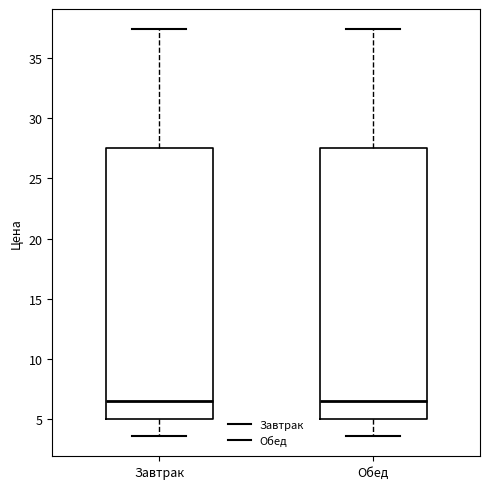

Reading left to right, transcribe this box plot: for each box, give where its median line is, the range the box spans, and where its two whiskers end, as read against the y-axis. The values are not printed on the chart, so give them approximately, as read against the axis.

Завтрак: median 6.5, box 5.0 to 27.5, whiskers 3.5 to 37.5
Обед: median 6.5, box 5.0 to 27.5, whiskers 3.5 to 37.5